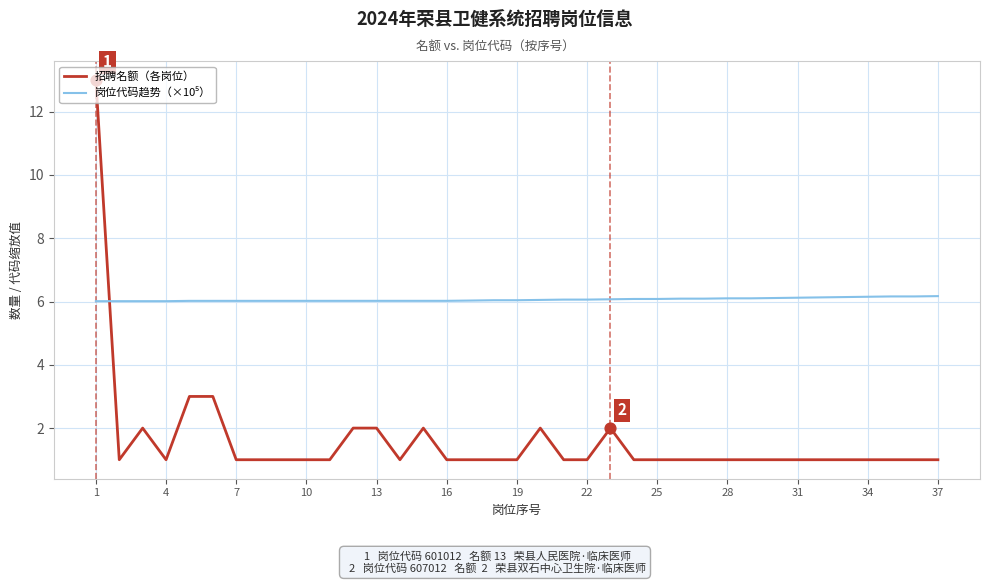

Which series has the widest spread of values?

招聘名额（各岗位）